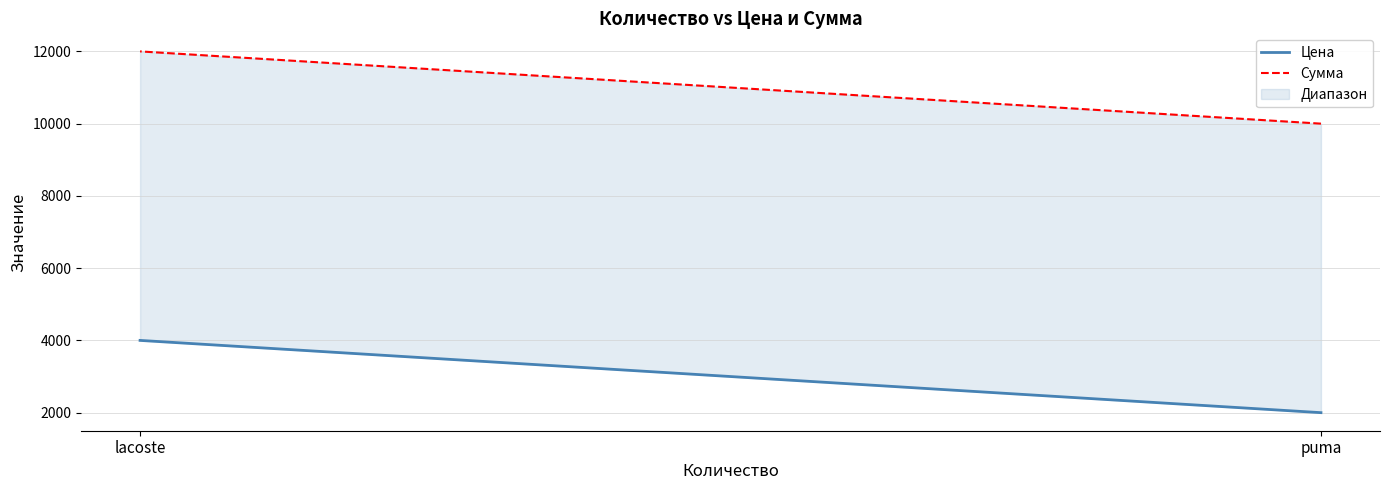

Does the chart have visible grid lines?

Yes